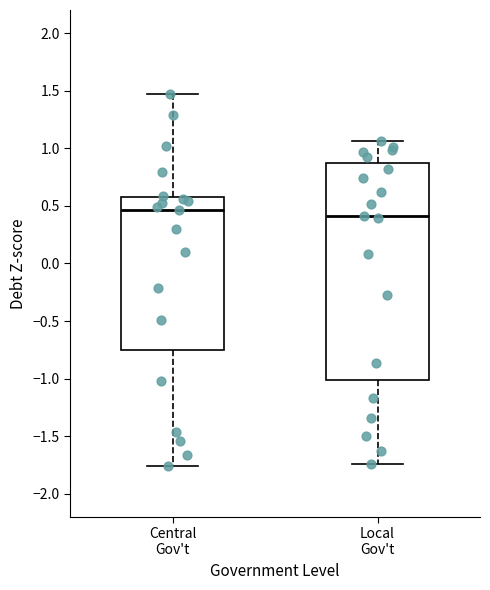

Reading left to right, transcribe this box plot: for each box, give where its median line is, the range the box spans, and where its two whiskers end, as read against the y-axis. The values are not printed on the chart, so give them approximately, as read against the axis.

Central Gov't: median 0.45, box -0.75 to 0.55, whiskers -1.75 to 1.45
Local Gov't: median 0.40, box -1.00 to 0.85, whiskers -1.75 to 1.05